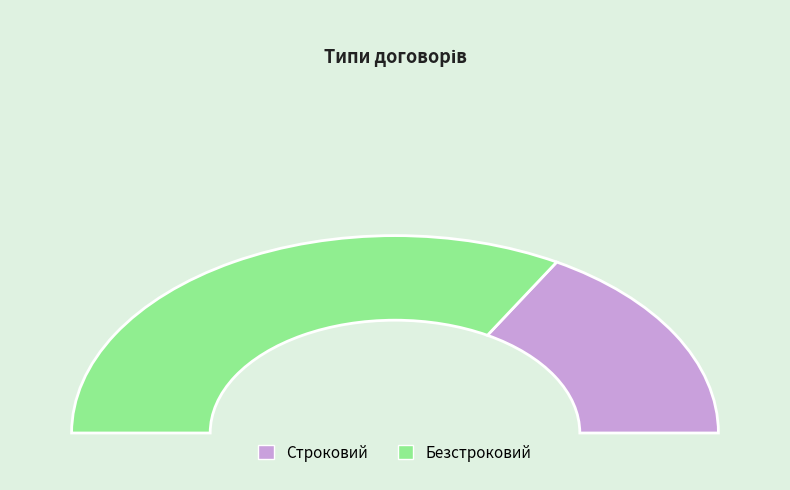

Do Безстроковий and Строковий together represent more than half of the pie?

Yes